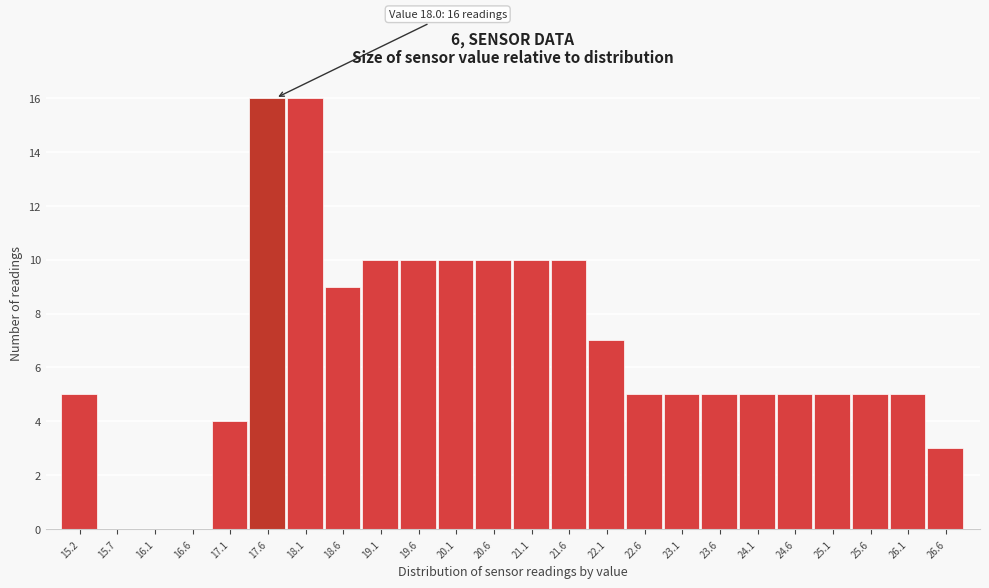

Reading left to right, transcribe all the data shown in this chart.

15.2=5	15.7=0	16.1=0	16.6=0	17.1=4	17.6=16	18.1=16	18.6=9	19.1=10	19.6=10	20.1=10	20.6=10	21.1=10	21.6=10	22.1=7	22.6=5	23.1=5	23.6=5	24.1=5	24.6=5	25.1=5	25.6=5	26.1=5	26.6=3